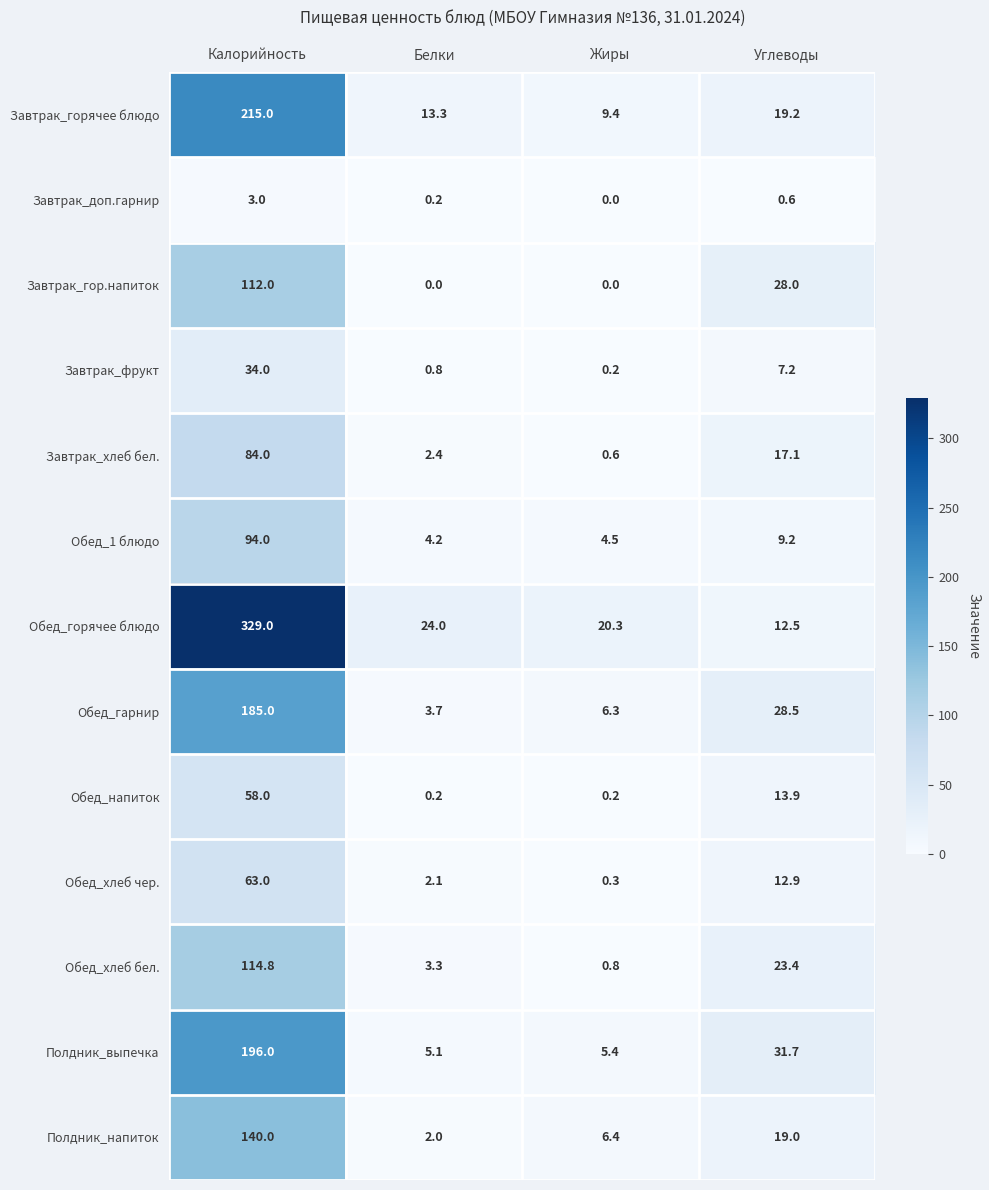

The value of Полдник_выпечка at Белки is 5.1. True or false?

True